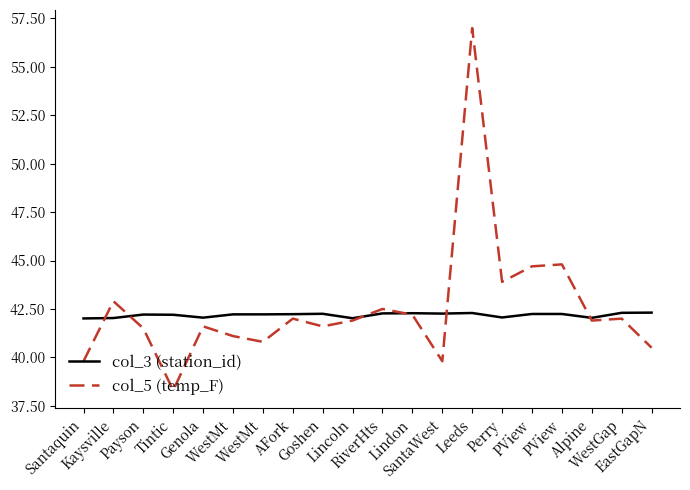

What value does the col_3 (station_id) series have at Payson?

42.2